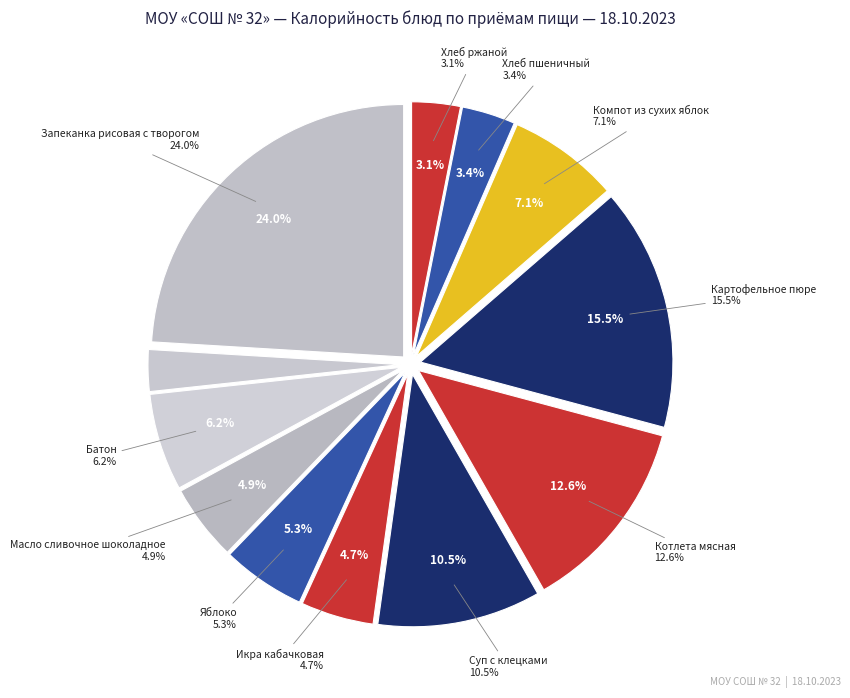

Which category has the smallest portion of the pie?

Чай фруктовый с сахаром